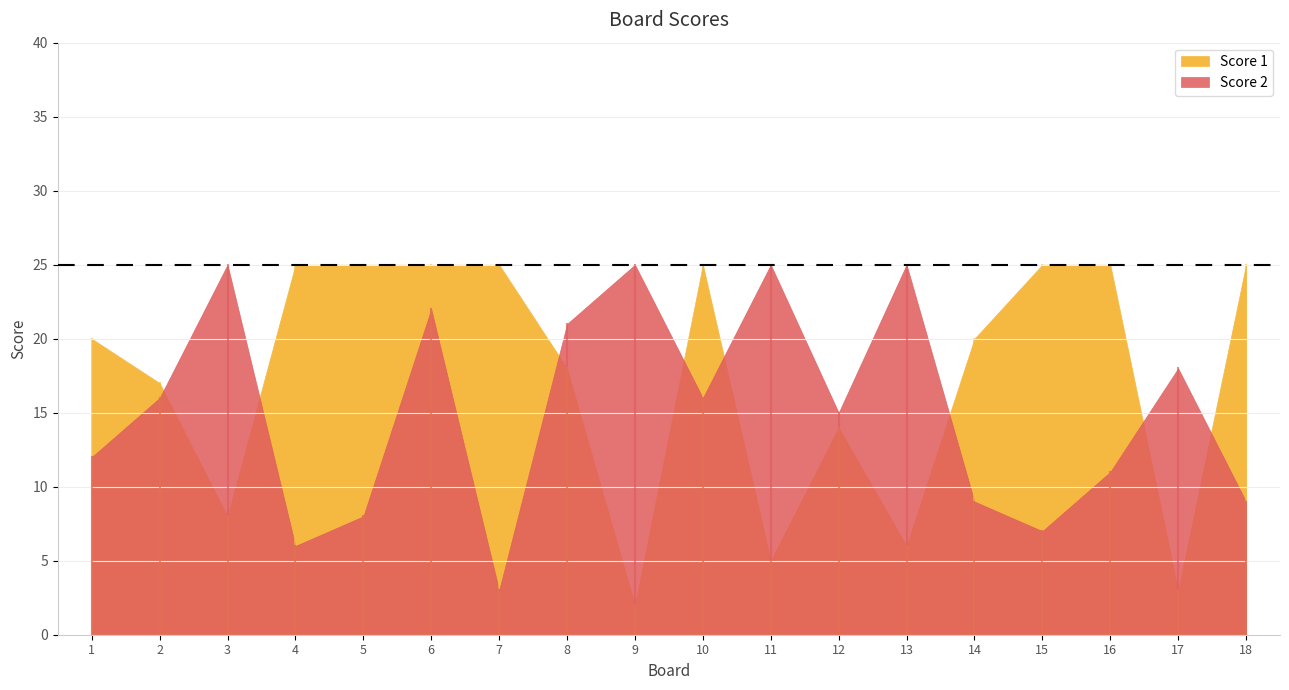

How many lines are shown in the chart?

2